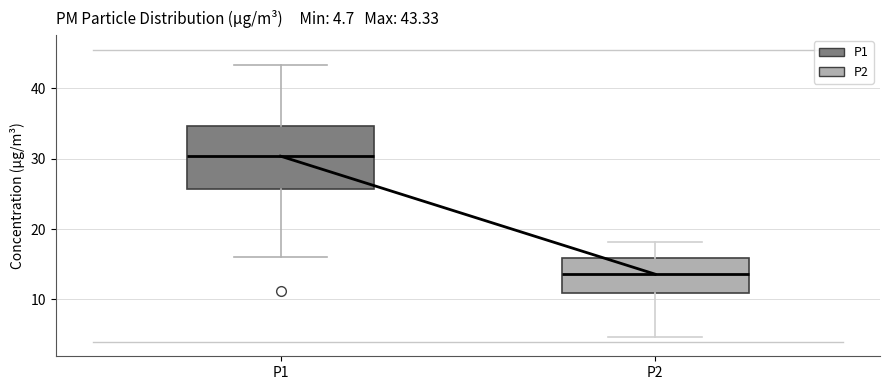

Which box has the highest median line?

P1